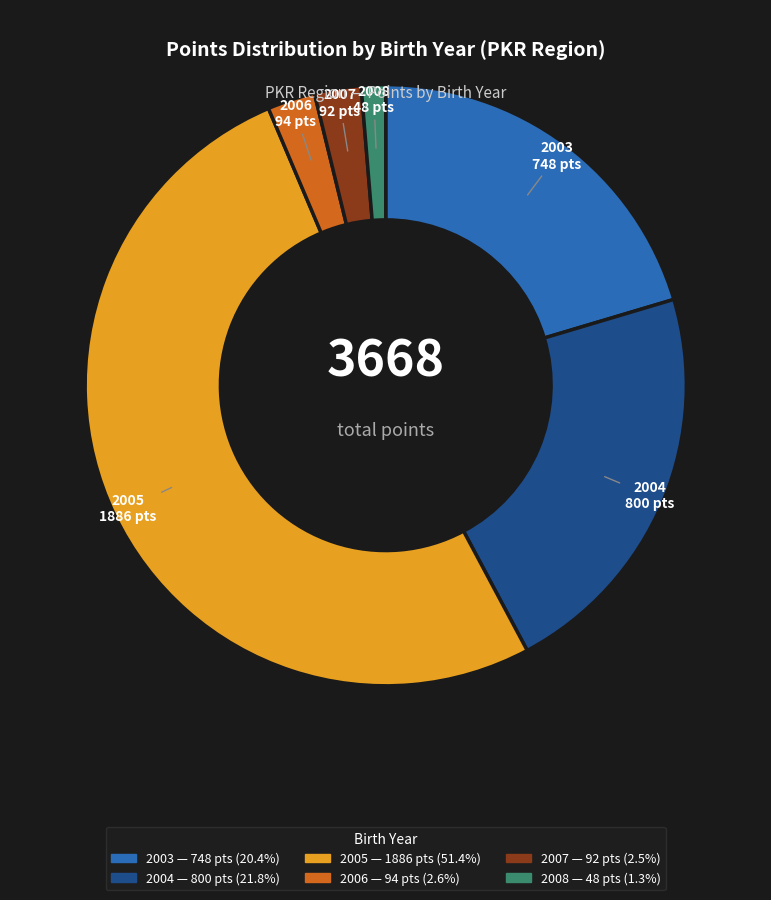

Is there any slice that represents more than half of the pie?

Yes